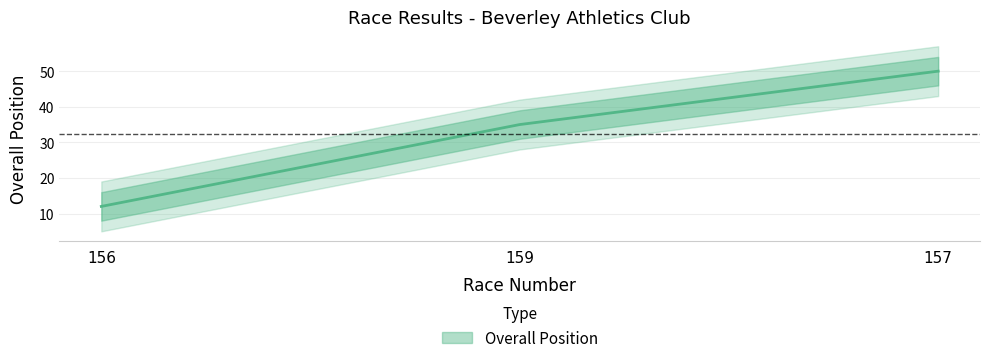

Which has a higher value, 159 or 156?

159